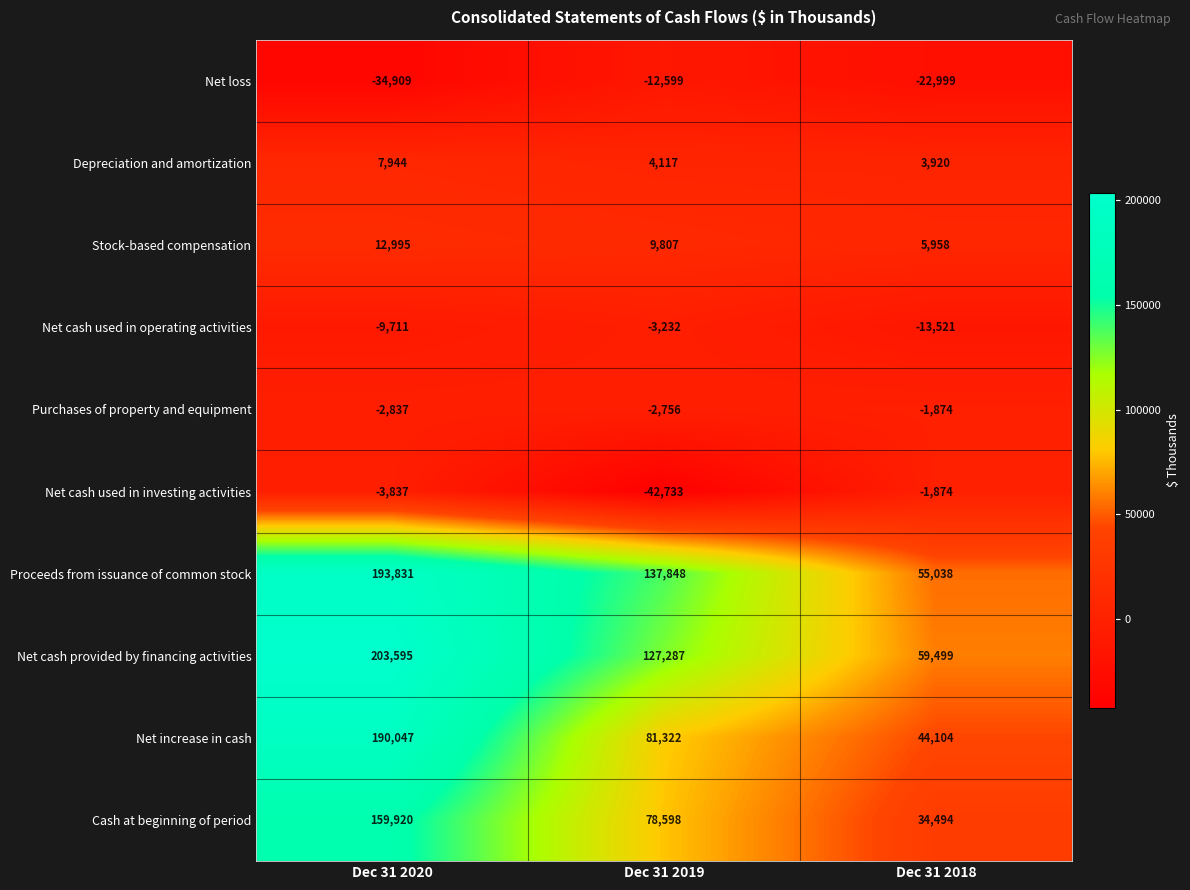

What is the smallest value displayed?

-42733